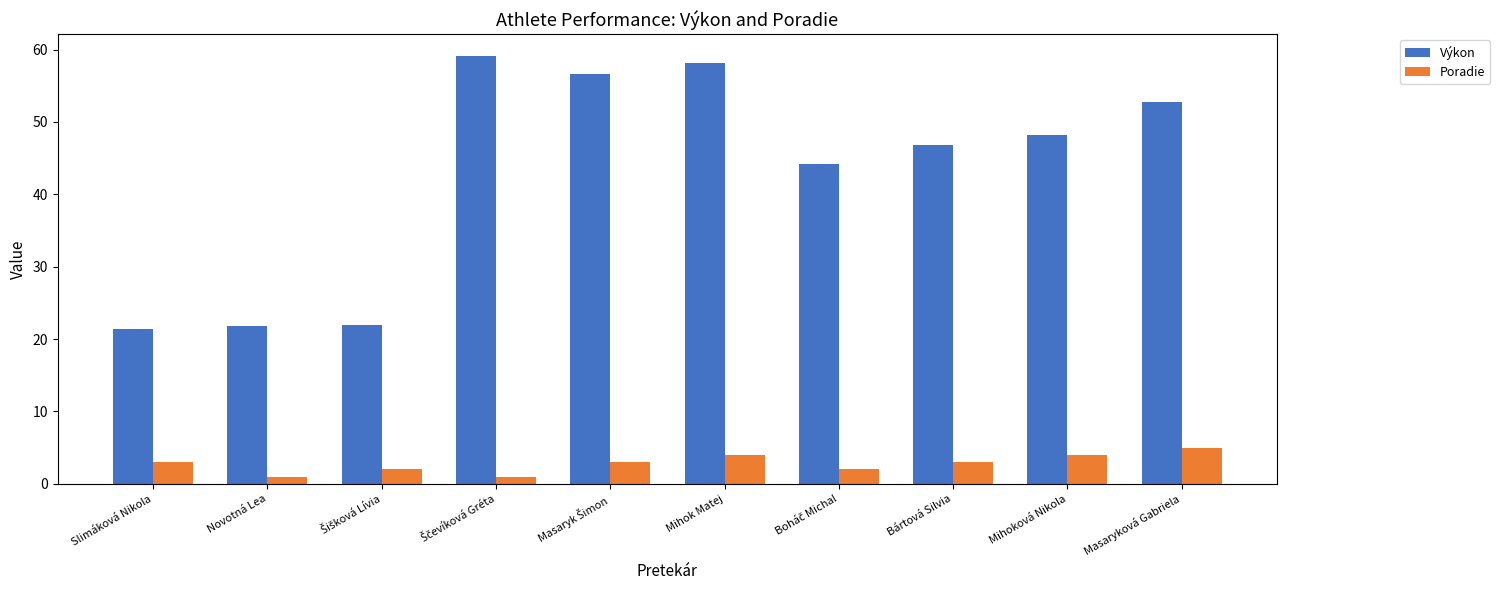

What is the spread (max minus min) of values at Masaryková Gabriela?

47.7